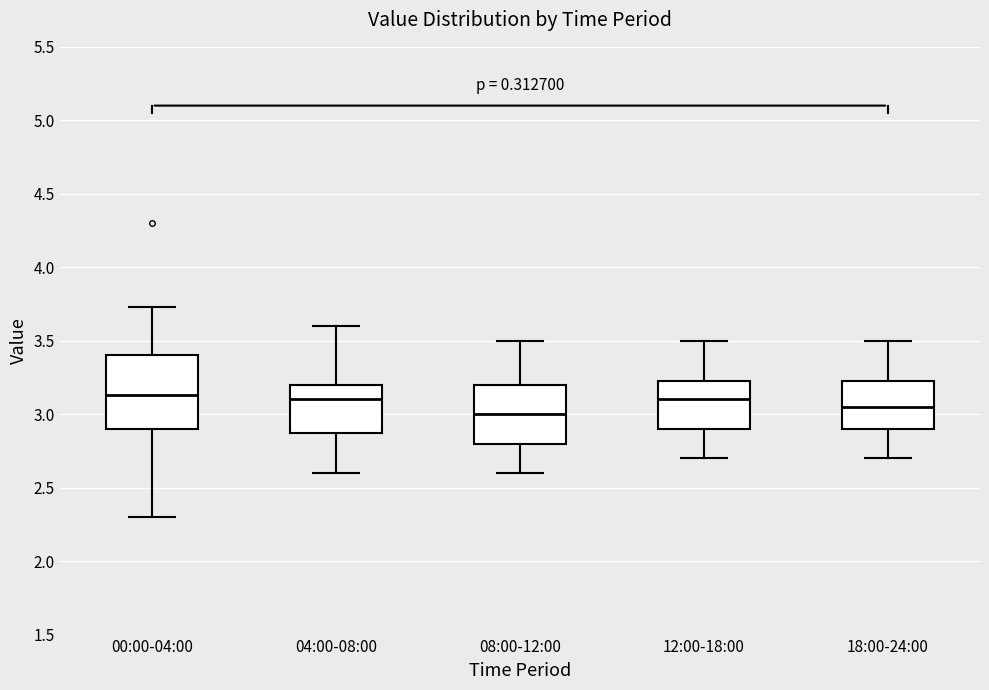

Reading left to right, read every box against the y-axis: the position of its median line, the range the box covers, and the ends of its whiskers. The values are not printed on the chart, so give them approximately, as read against the axis.

00:00-04:00: median 3.15, box 2.90 to 3.40, whiskers 2.30 to 3.75
04:00-08:00: median 3.10, box 2.90 to 3.20, whiskers 2.60 to 3.60
08:00-12:00: median 3.00, box 2.80 to 3.20, whiskers 2.60 to 3.50
12:00-18:00: median 3.10, box 2.90 to 3.25, whiskers 2.70 to 3.50
18:00-24:00: median 3.05, box 2.90 to 3.25, whiskers 2.70 to 3.50